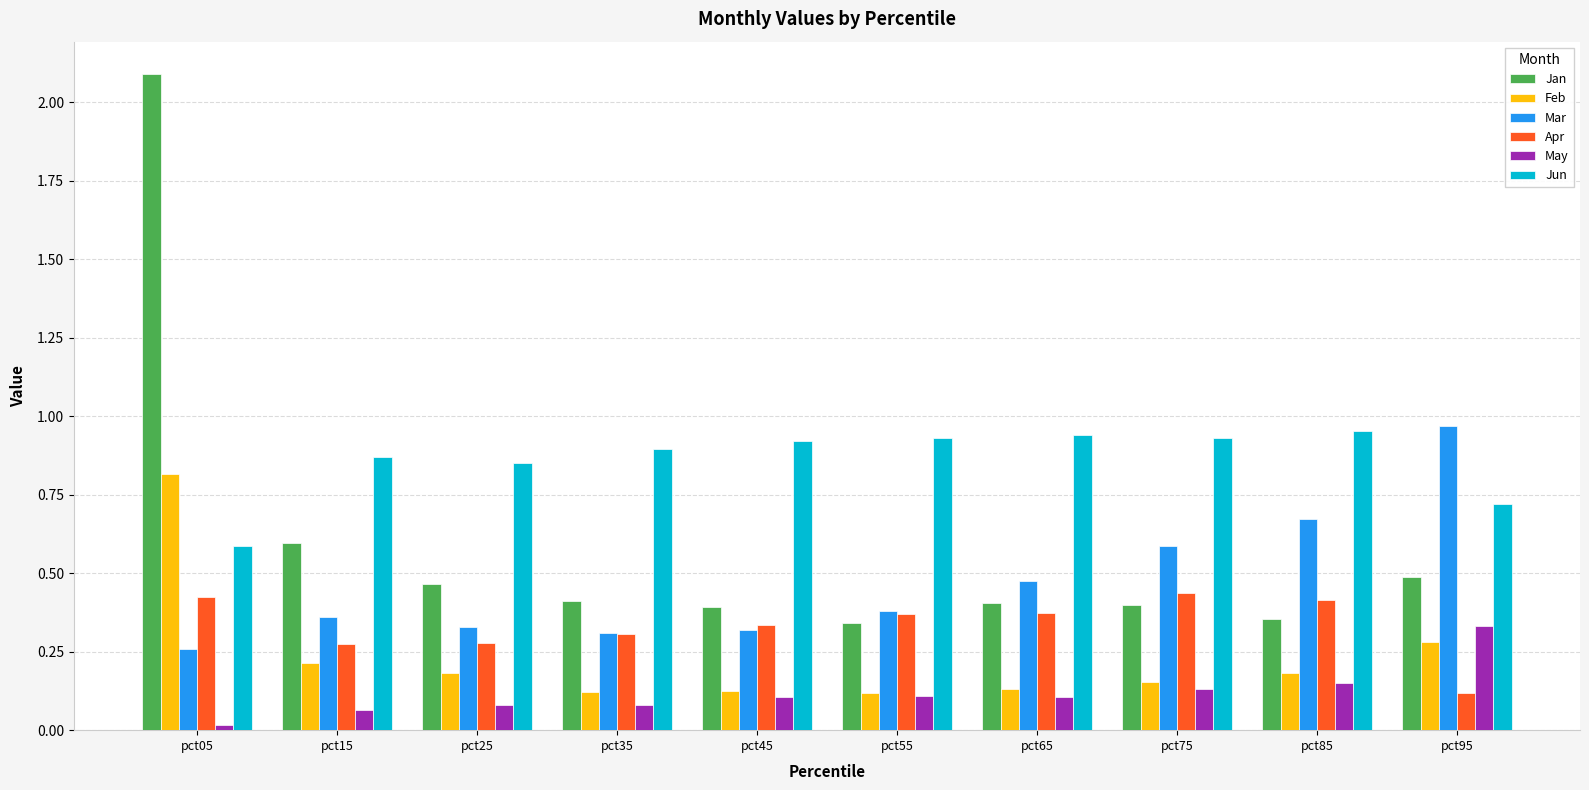

At which label does Feb reach its peak?

pct05